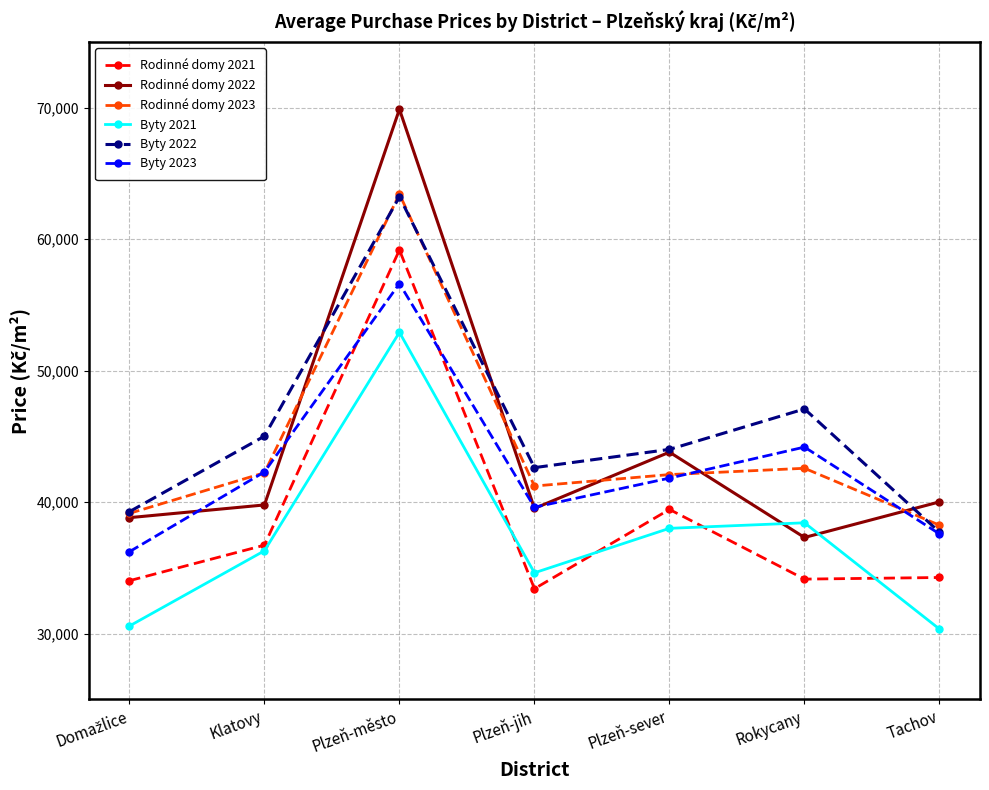

Read the Byty 2023 value at Tachov.

37576